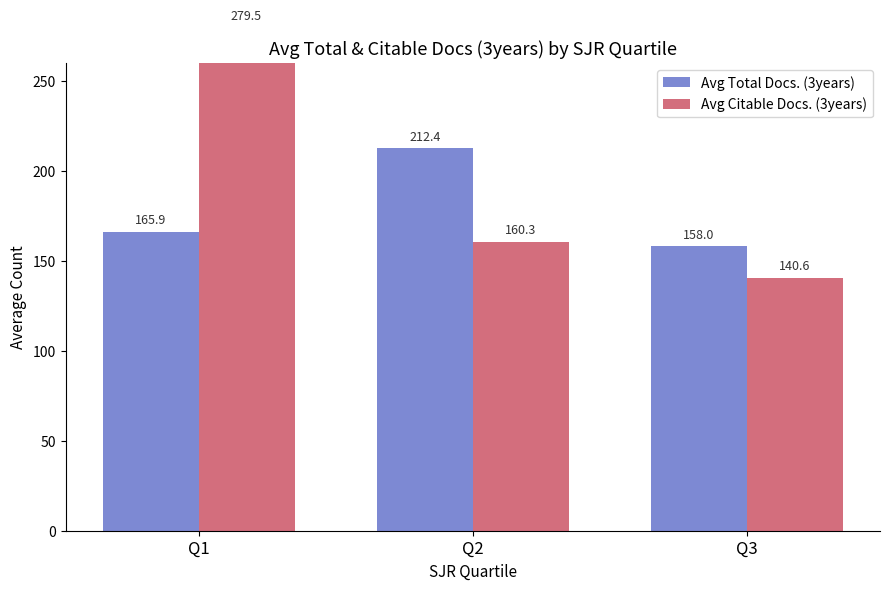

List the labels in order of Avg Citable Docs. (3years) value, largest first.

Q1, Q2, Q3